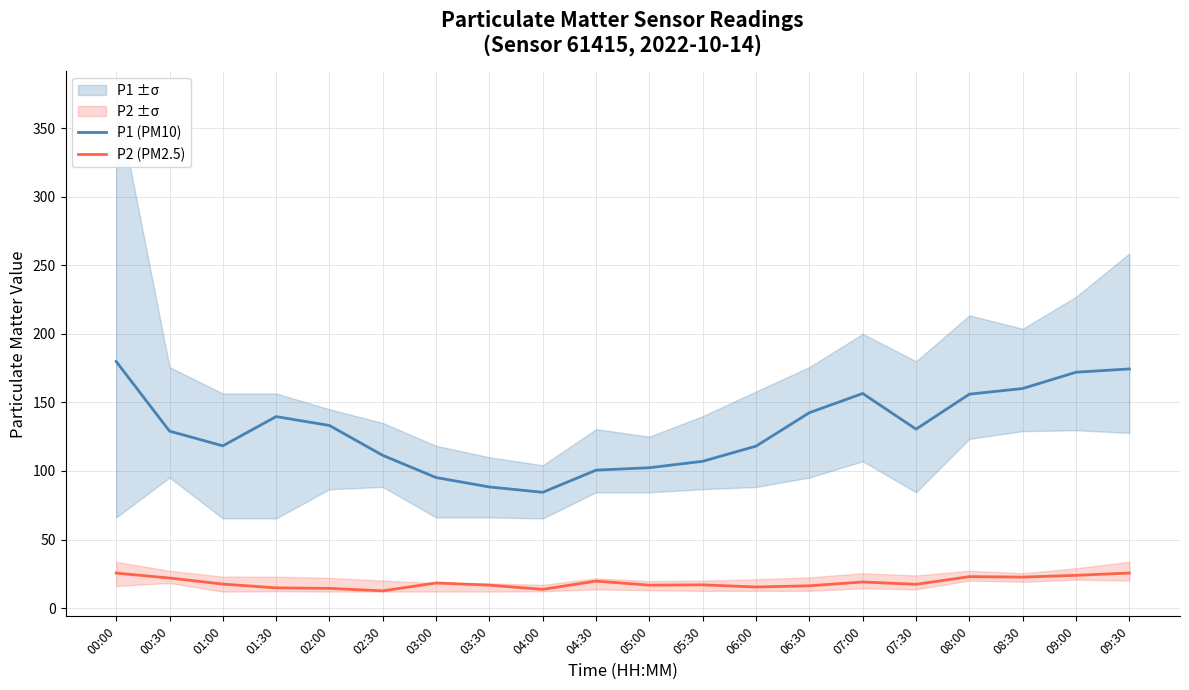

List the series in order of their overall mean, highest first.

P1 (PM10), P2 (PM2.5)